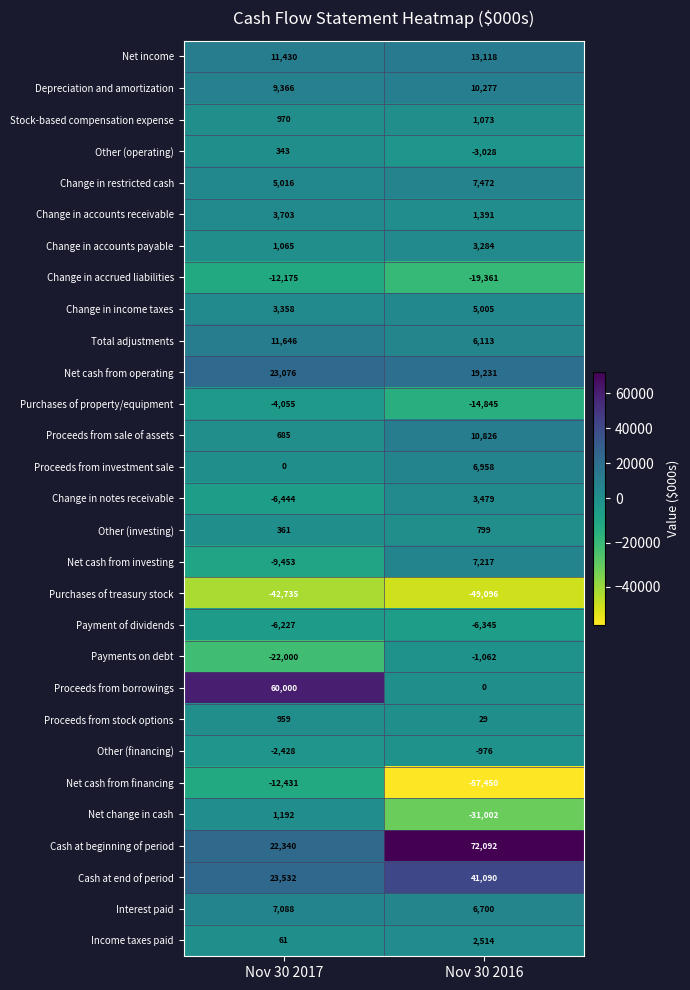

Is it true that Net cash from operating equals 23076 at Nov 30 2017?

True